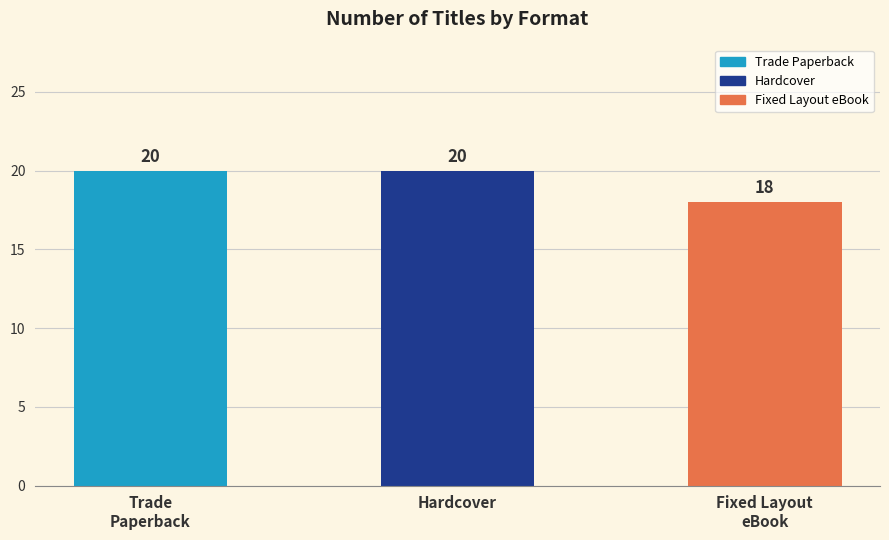

How many categories are shown in the chart?

3